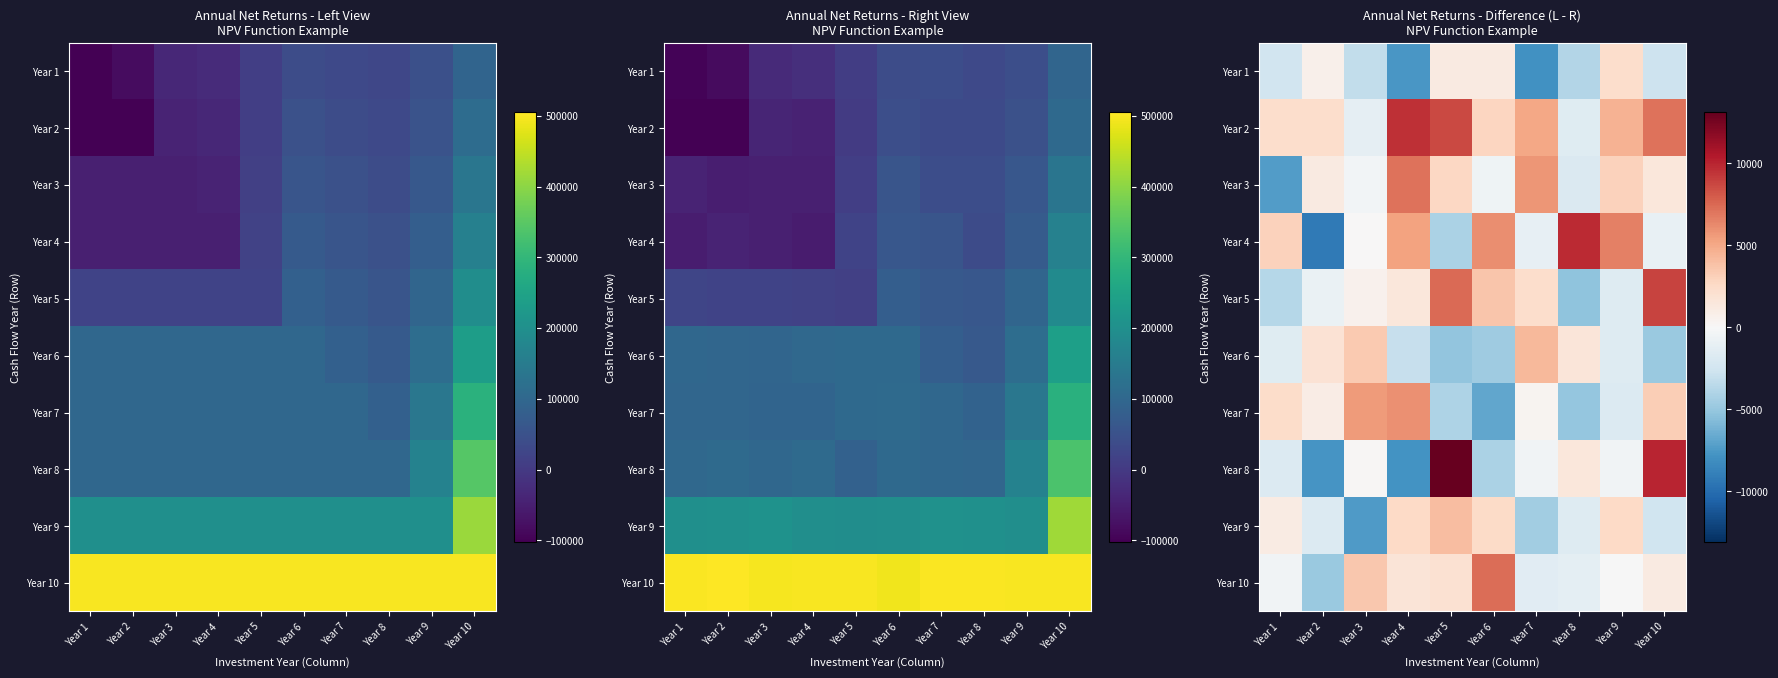

What is the sum of the Year 2 values at Year 2 and Year 4?

11895.0